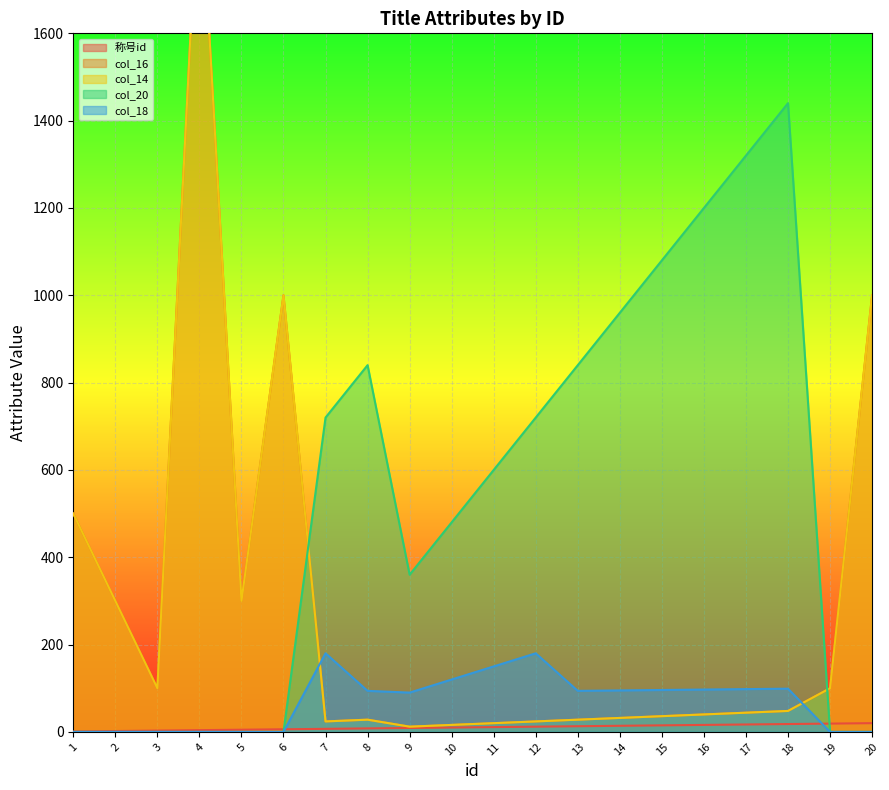

At which label does 称号id first exceed 11?

12